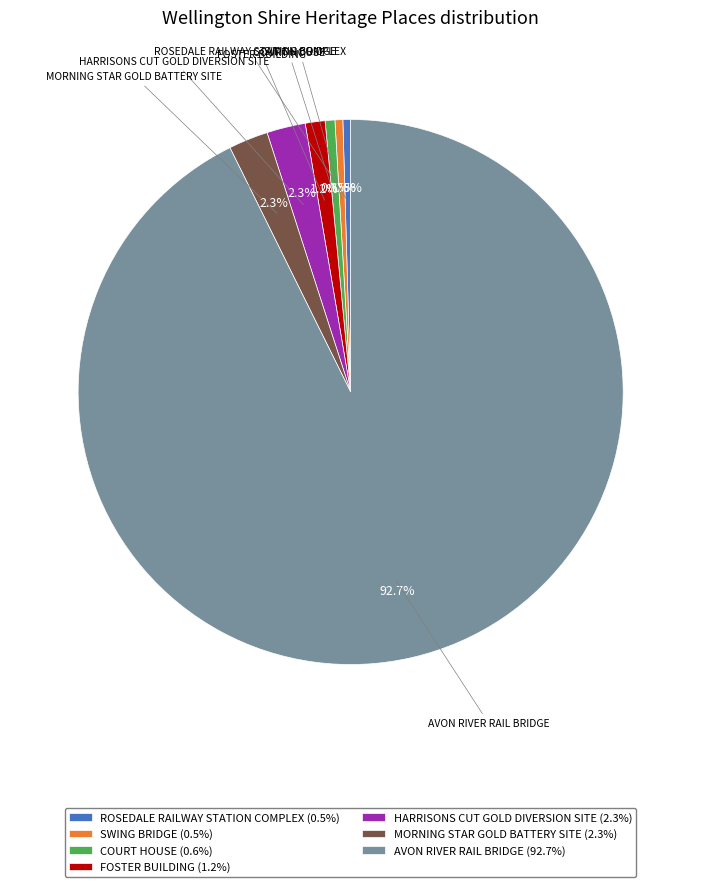

The MORNING STAR GOLD BATTERY SITE slice represents 2% of the pie. True or false?

True